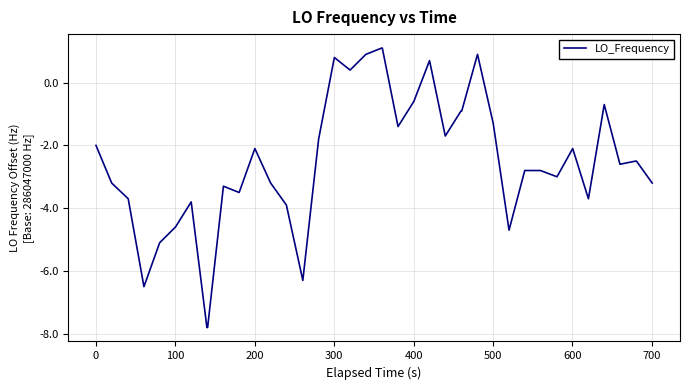

What is the maximum value shown in the chart?

1.1